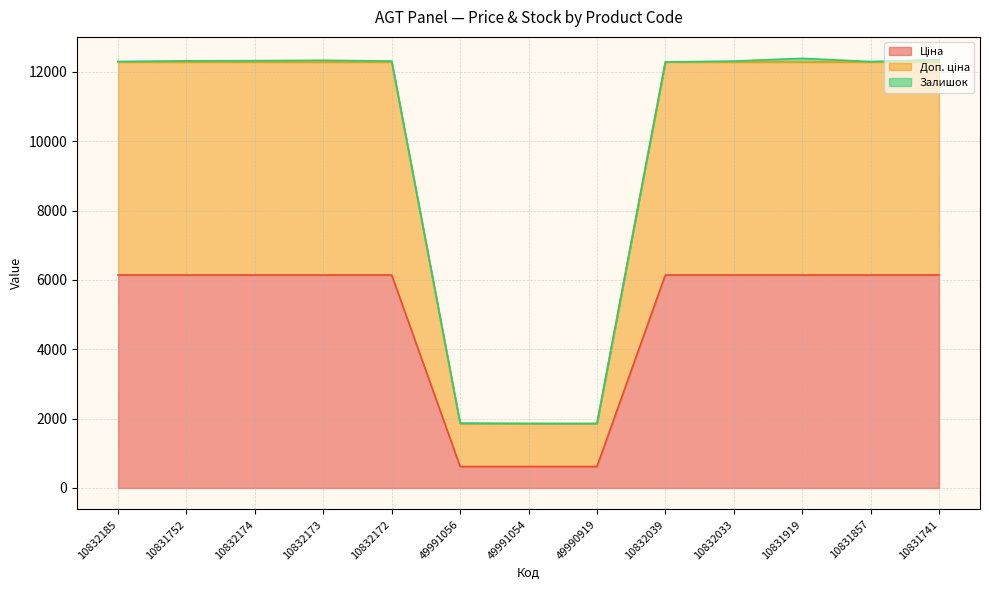

True or false: Ціна and Доп. ціна intersect in this chart.

False